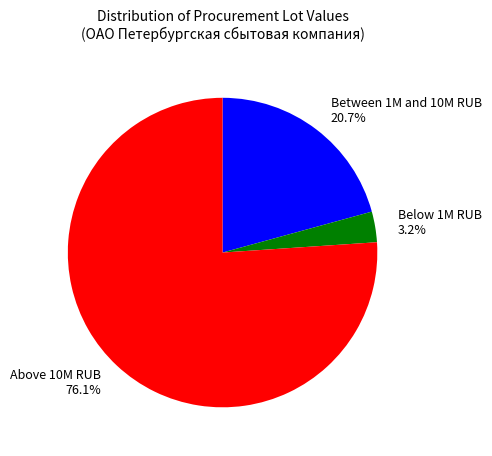

What is the smallest slice in the pie chart?

Below 1M RUB 3.2%